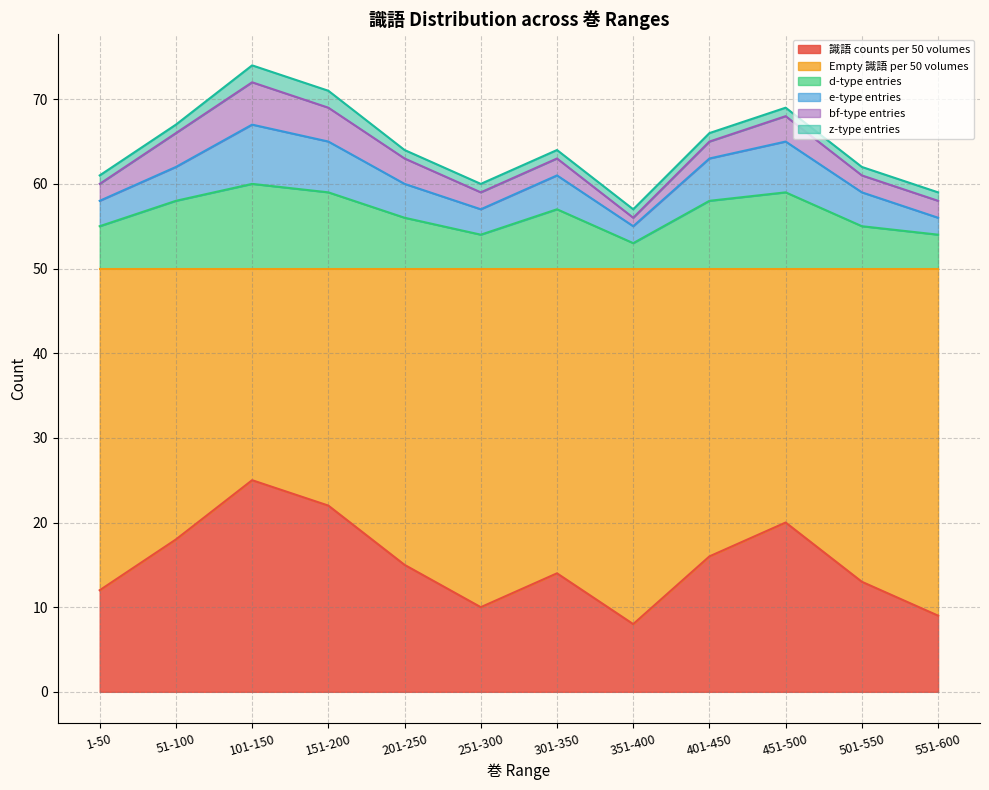

What is the value of the 識語 counts per 50 volumes point at the 6th from the left?

10